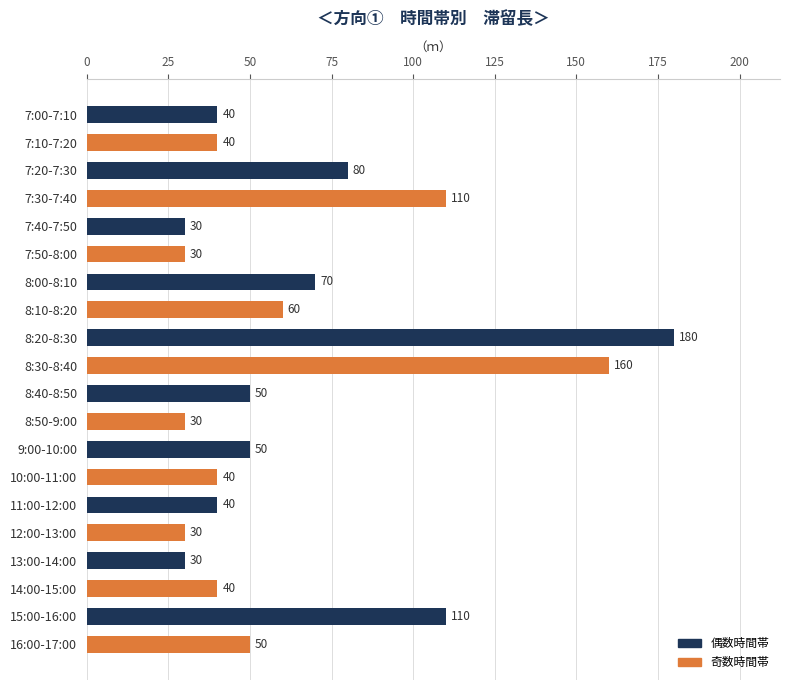

Reading top to bottom, extract all data points from this chart.

7:00-7:10=40	7:10-7:20=40	7:20-7:30=80	7:30-7:40=110	7:40-7:50=30	7:50-8:00=30	8:00-8:10=70	8:10-8:20=60	8:20-8:30=180	8:30-8:40=160	8:40-8:50=50	8:50-9:00=30	9:00-10:00=50	10:00-11:00=40	11:00-12:00=40	12:00-13:00=30	13:00-14:00=30	14:00-15:00=40	15:00-16:00=110	16:00-17:00=50